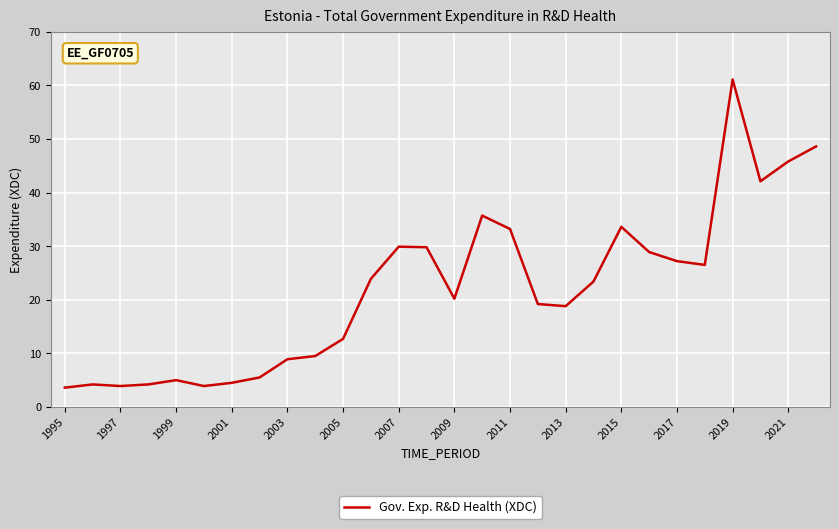

What is the maximum value shown in the chart?

61.1